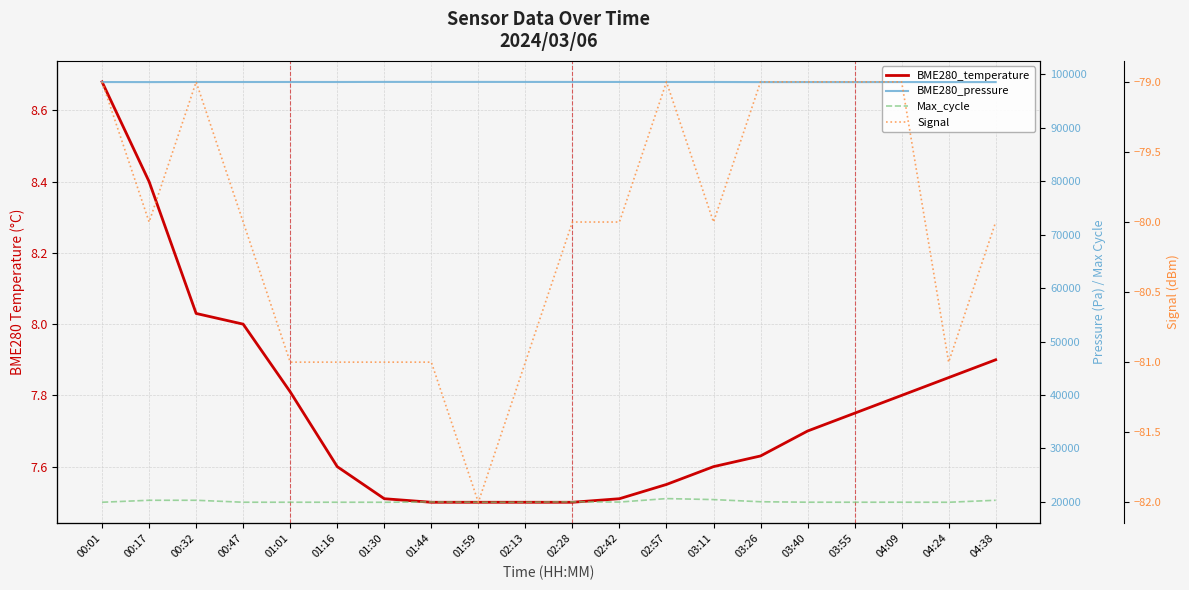

What is the value of the Signal point at the 10th from the left?

-81.0